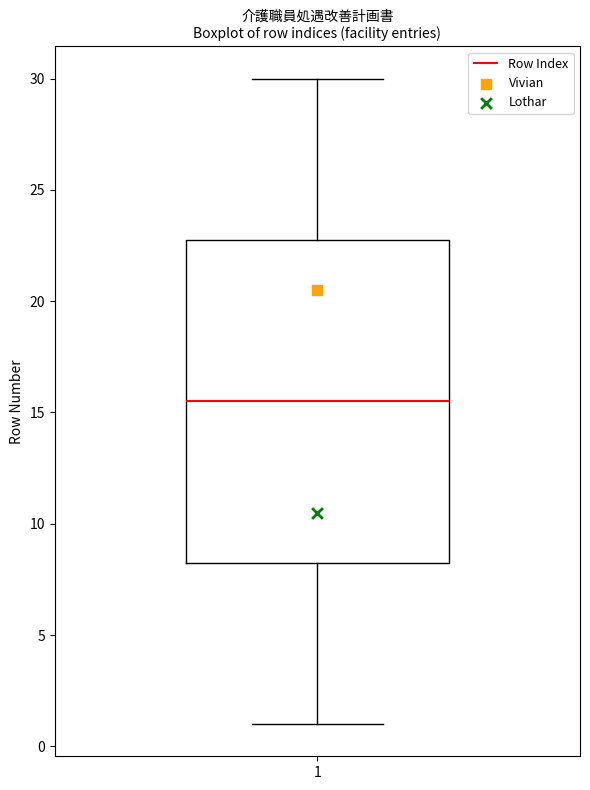

Transcribe this box plot: give where the median line is, the range the box spans, and where the two whiskers end, as read against the y-axis. The values are not printed on the chart, so give them approximately, as read against the axis.

median 15.5, box 8.5 to 23.0, whiskers 1.0 to 30.0